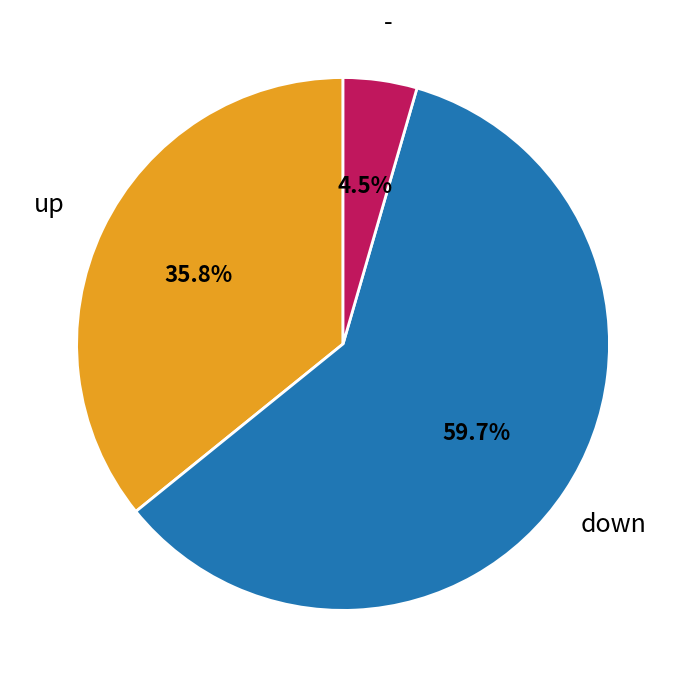

Is there a majority slice in this chart?

Yes